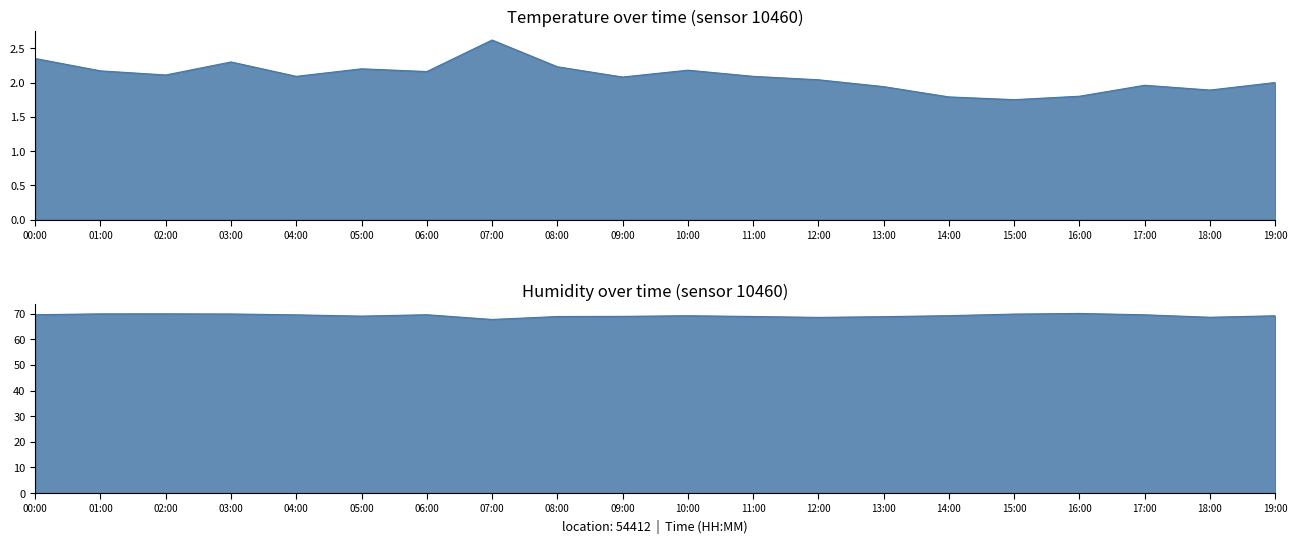

Reading left to right, what are all the values shown in this chart?

temperature: 00:00=2.4	01:00=2.2	02:00=2.1	03:00=2.3	04:00=2.1	05:00=2.2	06:00=2.2	07:00=2.6	08:00=2.2	09:00=2.1	10:00=2.2	11:00=2.1	12:00=2.0	13:00=1.9	14:00=1.8	15:00=1.8	16:00=1.8	17:00=2.0	18:00=1.9	19:00=2.0
humidity: 00:00=69.6	01:00=69.9	02:00=69.9	03:00=69.9	04:00=69.5	05:00=69.0	06:00=69.6	07:00=67.7	08:00=68.9	09:00=68.9	10:00=69.2	11:00=68.9	12:00=68.5	13:00=68.8	14:00=69.2	15:00=69.8	16:00=70.1	17:00=69.5	18:00=68.6	19:00=69.2